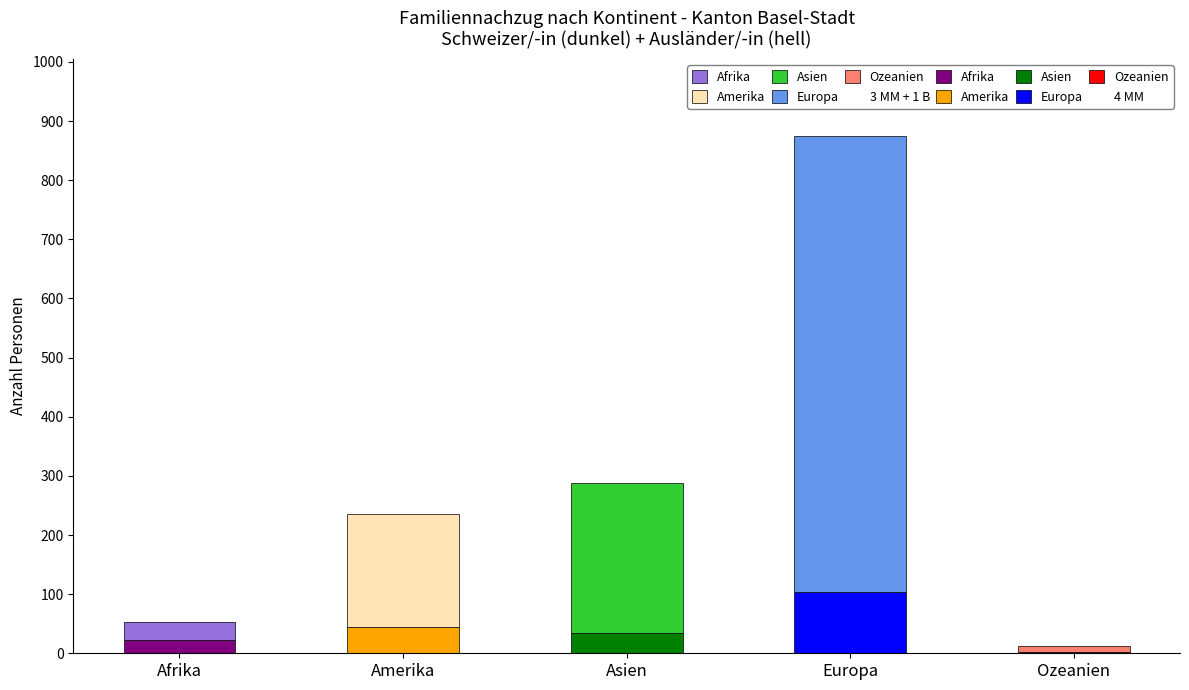

Reading left to right, extract all data points from this chart.

Familiennachzug Total: Afrika=53	Amerika=236	Asien=288	Europa=874	Ozeanien=12
Familiennachzug zu Schweizer/-in Total: Afrika=23	Amerika=45	Asien=35	Europa=103	Ozeanien=2
Ehepartner/-innen (CH): Afrika=22	Amerika=45	Asien=35	Europa=103	Ozeanien=2
Familiennachzug zu Ausländer/-in Total: Afrika=30	Amerika=191	Asien=253	Europa=771	Ozeanien=10
Ehepartner/-innen (Ausl.): Afrika=23	Amerika=109	Asien=154	Europa=347	Ozeanien=5